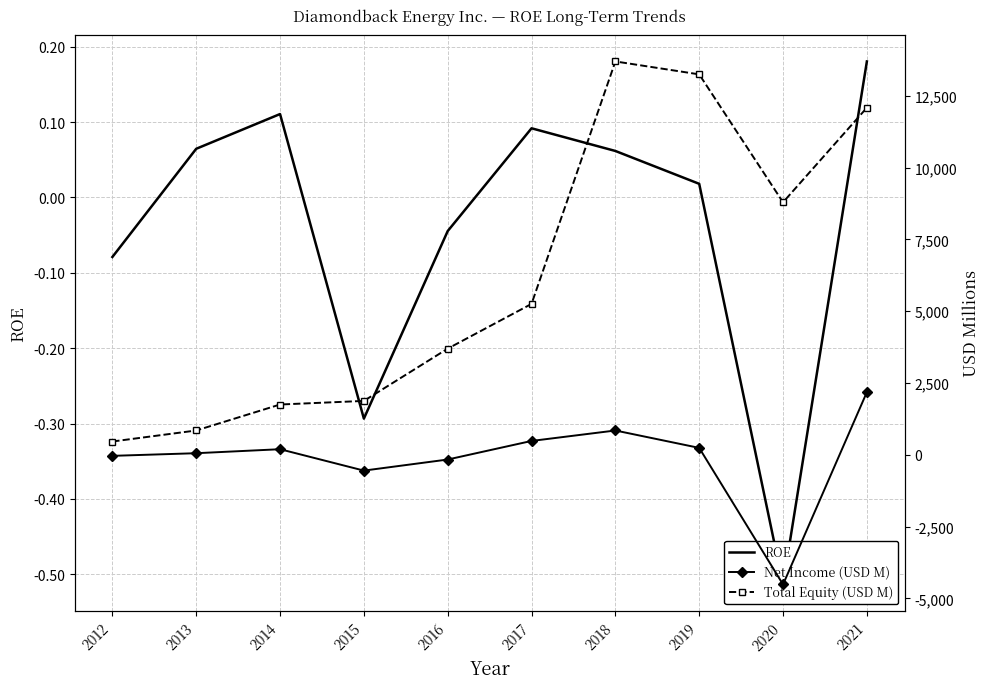

True or false: Total Equity (USD M) and Net Income (USD M) cross at least once.

False